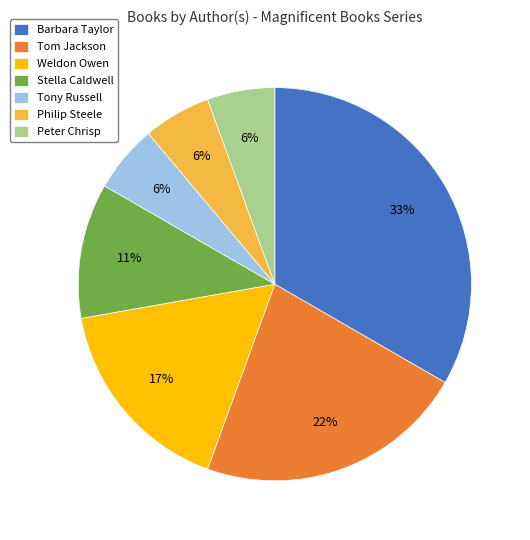

How many segments does this pie chart have?

7